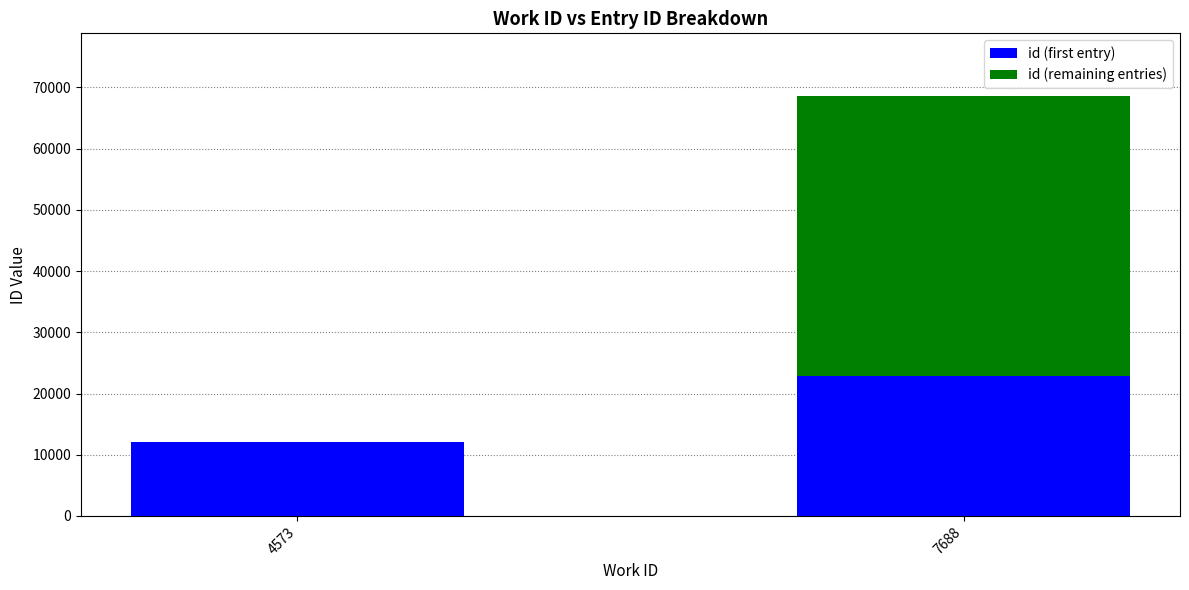

How many series are shown in this chart?

2